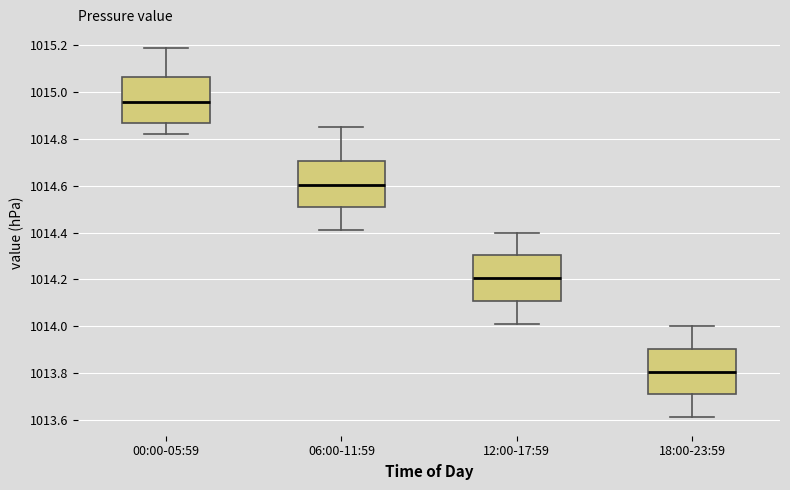

Which box has the lowest median line?

18:00-23:59